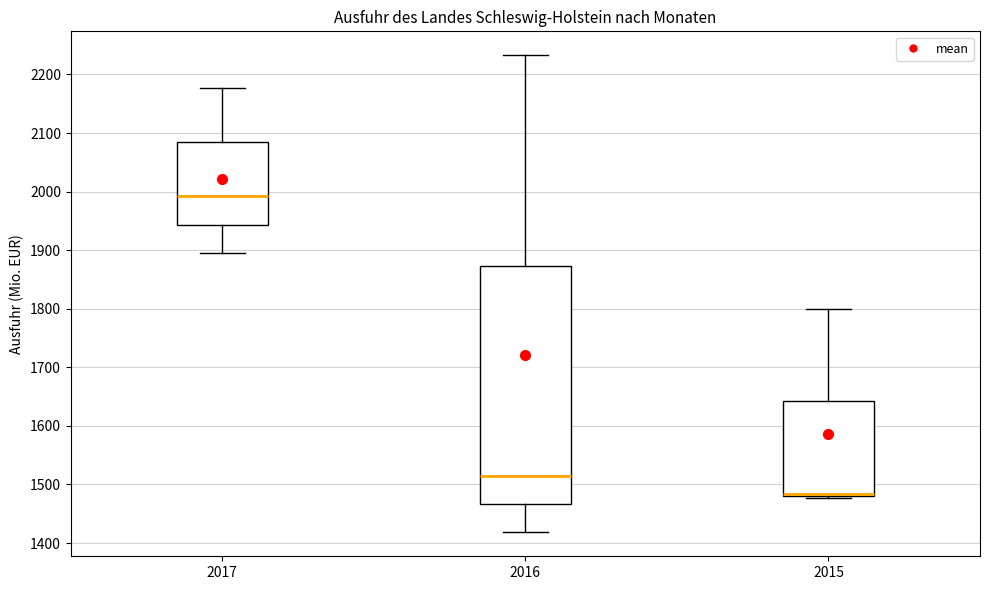

Reading left to right, read every box against the y-axis: the position of its median line, the range the box covers, and the ends of its whiskers. The values are not printed on the chart, so give them approximately, as read against the axis.

2017: median 1990, box 1940 to 2080, whiskers 1900 to 2180
2016: median 1510, box 1470 to 1870, whiskers 1420 to 2230
2015: median 1480 (drawn on the box's lower edge), box 1480 to 1640, whiskers 1480 to 1800